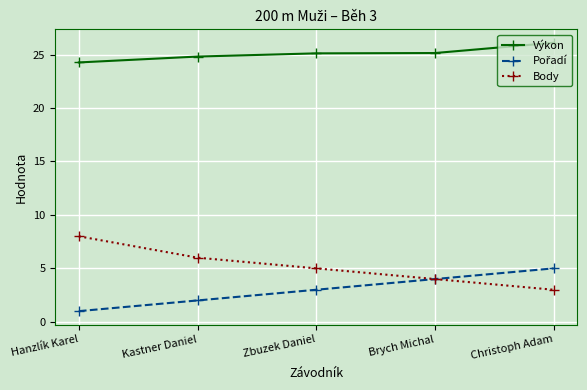

What is the spread (max minus min) of values at Christoph Adam?

23.1